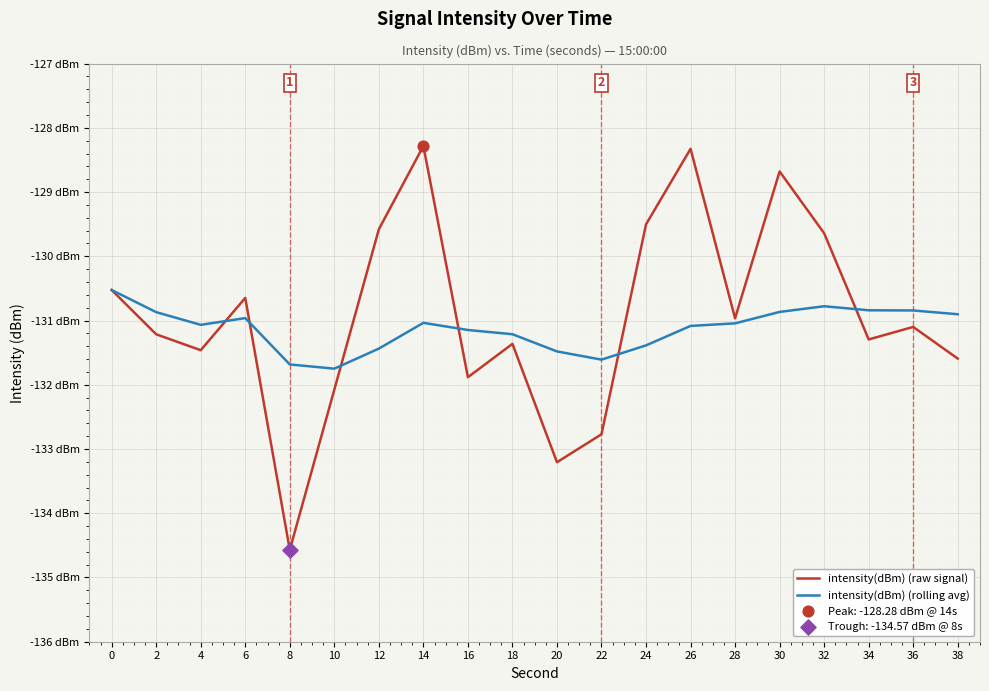

Is the value of intensity(dBm) (raw signal) at 16 greater than the value of intensity(dBm) (rolling avg) at 30?

No